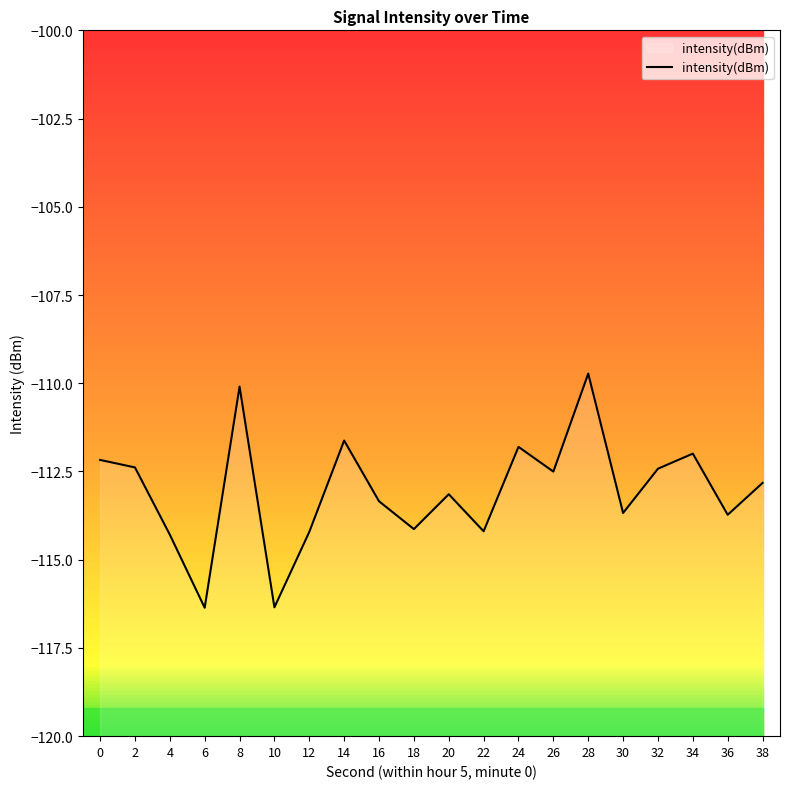

What is the greatest value displayed?

-109.7